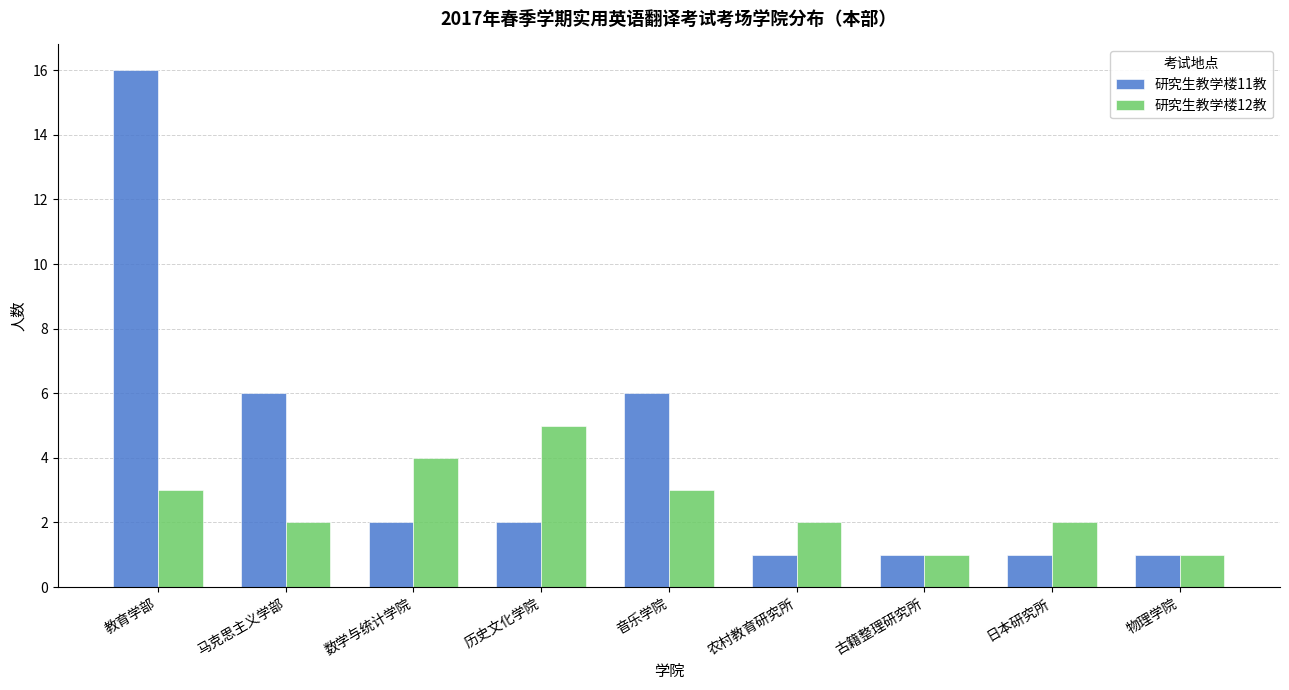

What is the value of the 研究生教学楼12教 bar at the 7th from the left?

1